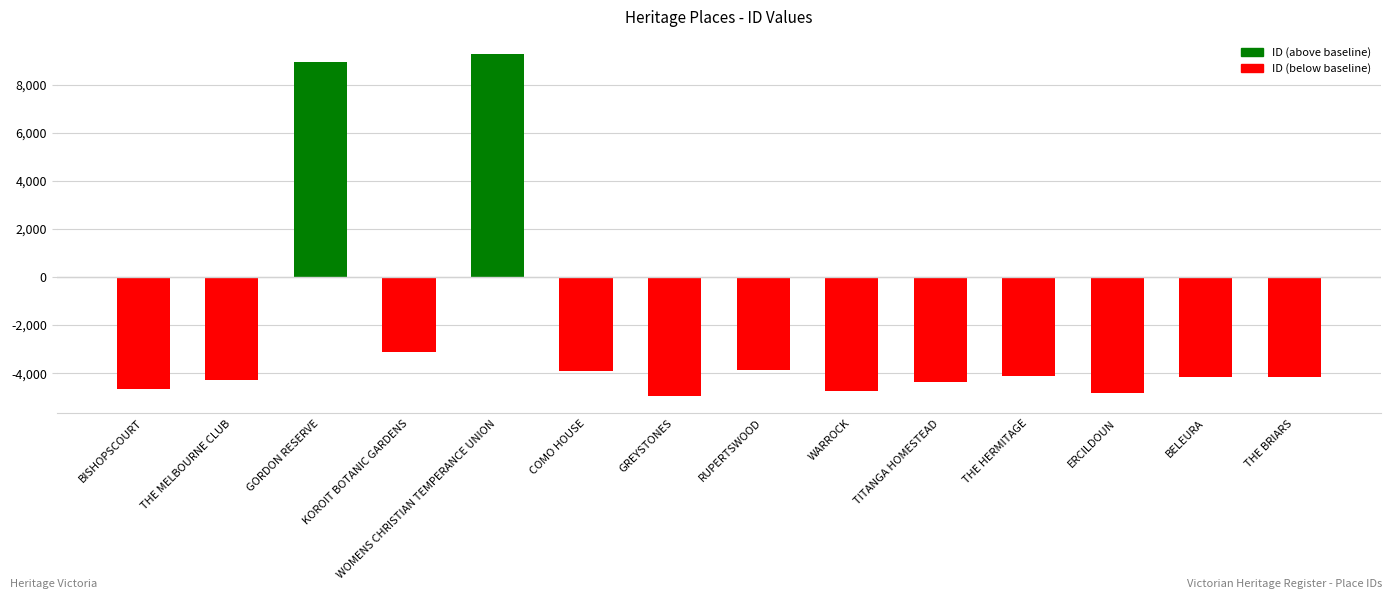

Read the value at THE MELBOURNE CLUB, to the nearest 100.

-4300